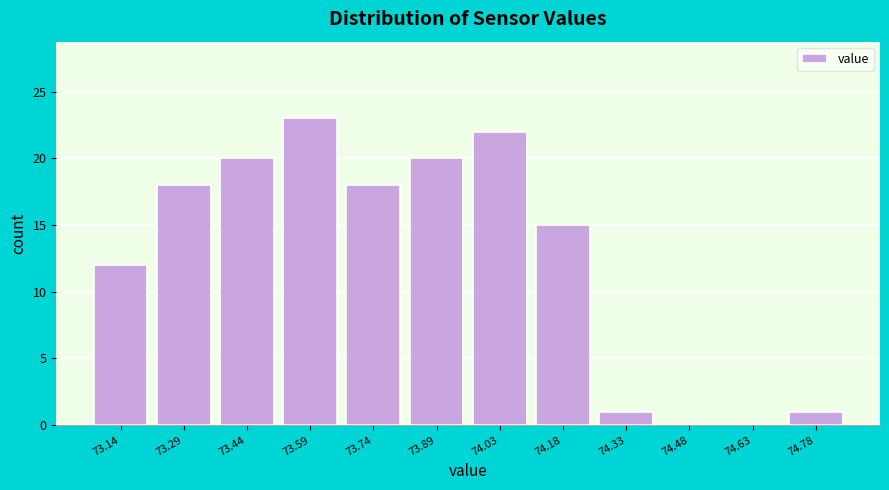

Reading left to right, what are all the values shown in this chart?

73.14=12	73.29=18	73.44=20	73.59=23	73.74=18	73.89=20	74.03=22	74.18=15	74.33=1	74.48=0	74.63=0	74.78=1